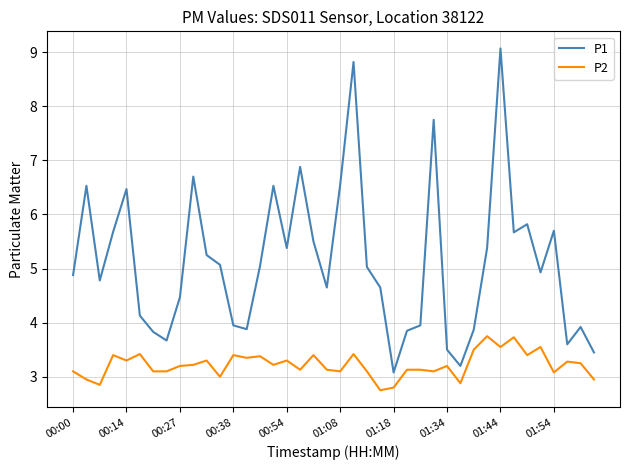

At how many categories does at least one series exceed 3?

40